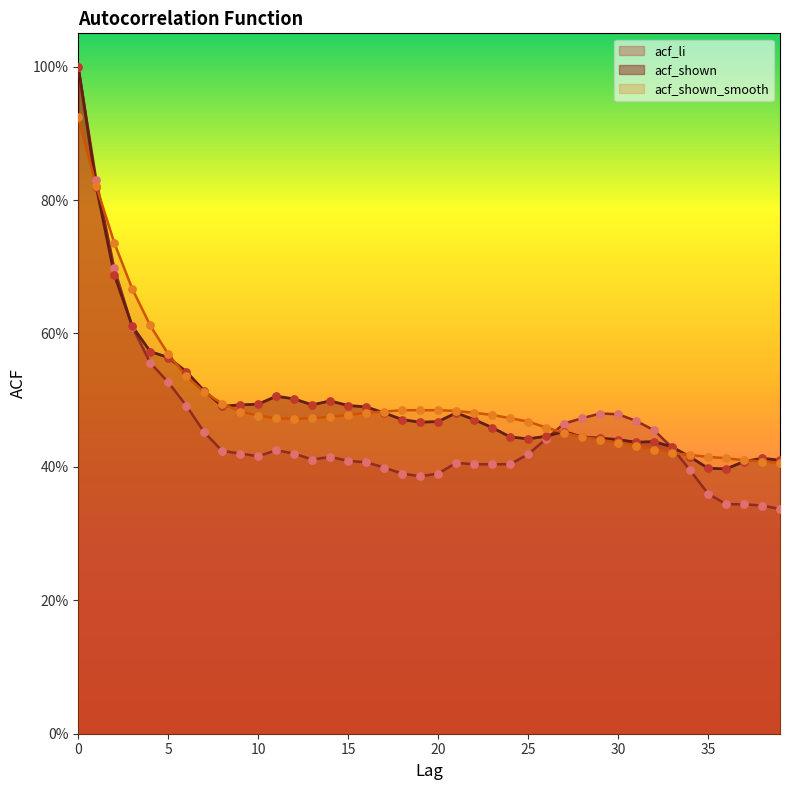

At how many categories does at least one series exceed 0?

40